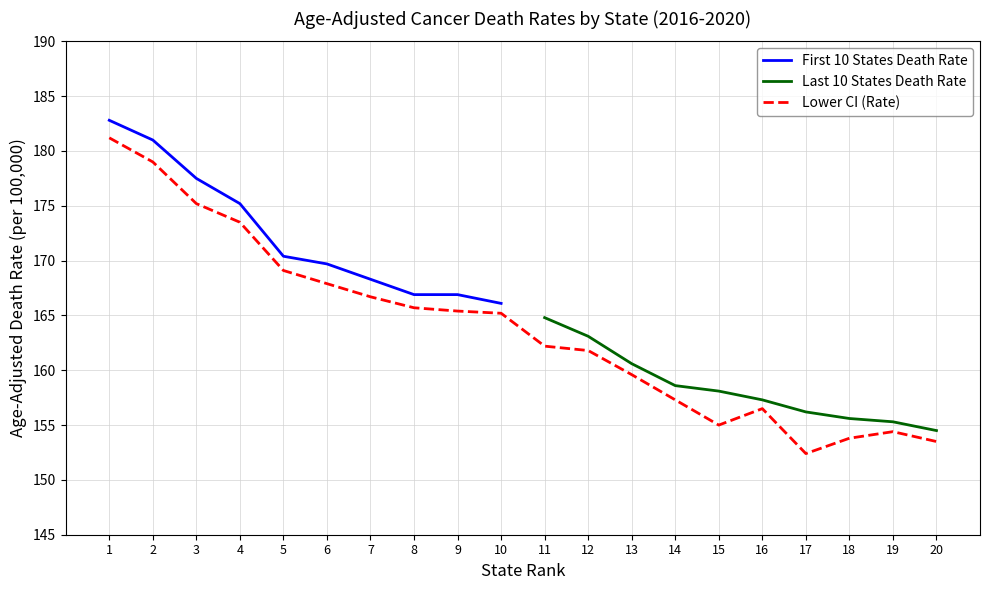

The First 10 States Death Rate series shows 262.7 at 2. True or false?

False